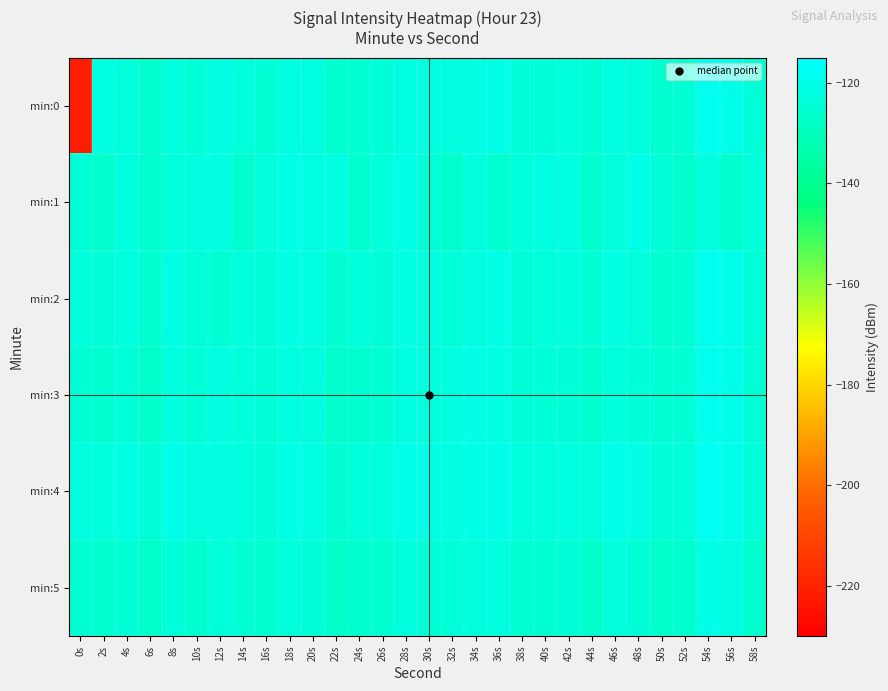

Reading right to left, list all the values displayed in this chart.

min:0: 58s=-124.3	56s=-120.2	54s=-118.8	52s=-124.5	50s=-125.6	48s=-122.9	46s=-121.8	44s=-124.5	42s=-123.3	40s=-123.8	38s=-123.9	36s=-120.8	34s=-121.3	32s=-122.3	30s=-122.5	28s=-121.9	26s=-124.1	24s=-125.0	22s=-126.1	20s=-122.0	18s=-121.8	16s=-124.7	14s=-123.1	12s=-121.6	10s=-124.0	8s=-123.0	6s=-126.6	4s=-123.4	2s=-121.7	0s=-221.0
min:1: 58s=-123.2	56s=-125.9	54s=-122.6	52s=-126.2	50s=-124.2	48s=-120.6	46s=-123.4	44s=-126.2	42s=-121.9	40s=-122.0	38s=-123.2	36s=-125.9	34s=-122.6	32s=-126.2	30s=-124.2	28s=-120.6	26s=-123.4	24s=-126.2	22s=-121.9	20s=-122.0	18s=-120.6	16s=-123.4	14s=-126.2	12s=-121.9	10s=-122.0	8s=-123.2	6s=-125.9	4s=-122.6	2s=-126.2	0s=-124.2
min:2: 58s=-124.2	56s=-120.1	54s=-118.9	52s=-124.7	50s=-125.6	48s=-123.5	46s=-121.4	44s=-124.3	42s=-122.2	40s=-123.1	38s=-124.0	36s=-120.9	34s=-121.8	32s=-123.7	30s=-122.6	28s=-121.5	26s=-124.4	24s=-123.3	22s=-125.2	20s=-122.1	18s=-121.0	16s=-123.9	14s=-122.8	12s=-124.7	10s=-123.6	8s=-121.5	6s=-125.4	4s=-122.3	2s=-124.2	0s=-123.1
min:3: 58s=-124.6	56s=-120.3	54s=-119.2	52s=-124.1	50s=-125.0	48s=-123.9	46s=-122.8	44s=-125.7	42s=-123.6	40s=-124.5	38s=-124.4	36s=-121.3	34s=-121.2	32s=-122.1	30s=-123.0	28s=-121.9	26s=-124.8	24s=-125.7	22s=-126.6	20s=-122.5	18s=-122.4	16s=-124.3	14s=-123.2	12s=-122.1	10s=-124.0	8s=-122.9	6s=-126.8	4s=-123.7	2s=-125.6	0s=-124.5
min:4: 58s=-123.7	56s=-119.6	54s=-117.5	52s=-123.4	50s=-124.3	48s=-121.2	46s=-120.1	44s=-123.0	42s=-121.9	40s=-122.8	38s=-122.7	36s=-119.6	34s=-120.5	32s=-121.4	30s=-121.3	28s=-120.2	26s=-123.1	24s=-123.0	22s=-124.9	20s=-121.8	18s=-120.7	16s=-123.6	14s=-122.5	12s=-121.4	10s=-122.3	8s=-120.2	6s=-124.1	4s=-121.0	2s=-122.9	0s=-121.8
min:5: 58s=-126.3	56s=-121.6	54s=-120.5	52s=-125.8	50s=-126.7	48s=-124.6	46s=-123.5	44s=-126.4	42s=-124.3	40s=-125.2	38s=-125.1	36s=-122.0	34s=-122.9	32s=-123.8	30s=-124.7	28s=-122.6	26s=-125.5	24s=-126.4	22s=-127.3	20s=-124.2	18s=-123.1	16s=-126.0	14s=-124.9	12s=-123.8	10s=-125.7	8s=-123.6	6s=-127.5	4s=-124.4	2s=-126.3	0s=-125.2